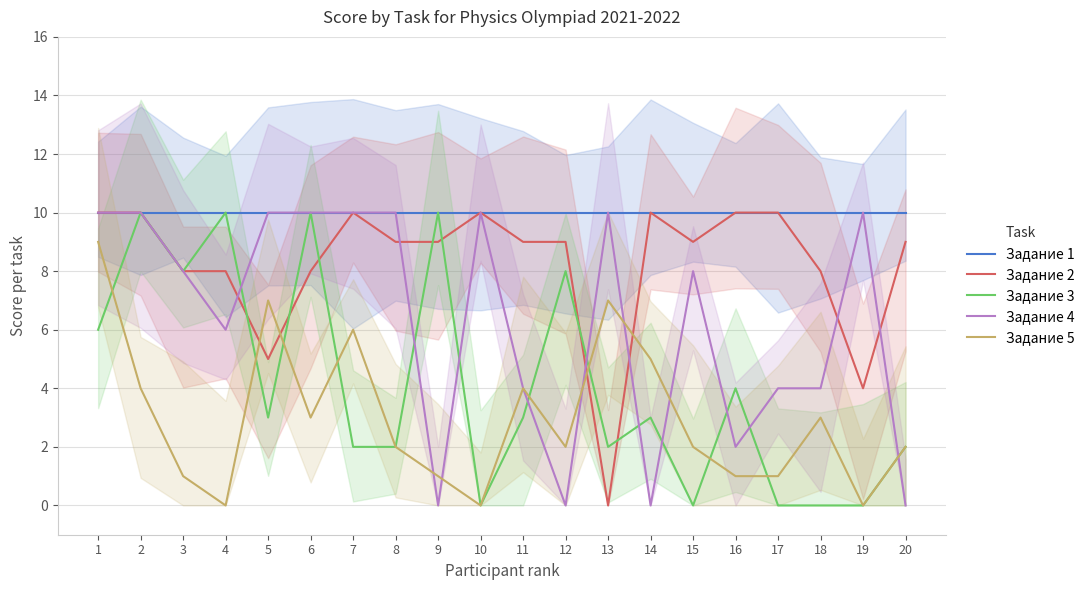

Where is Задание 5 nearest to the value 4?

2